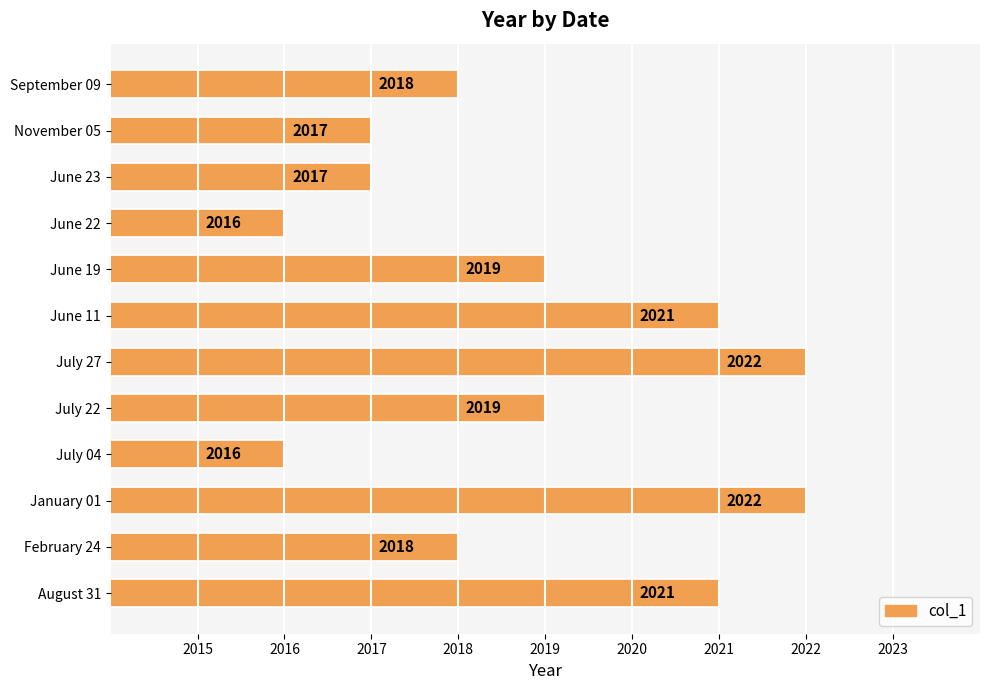

What is the minimum value shown in the chart?

2016